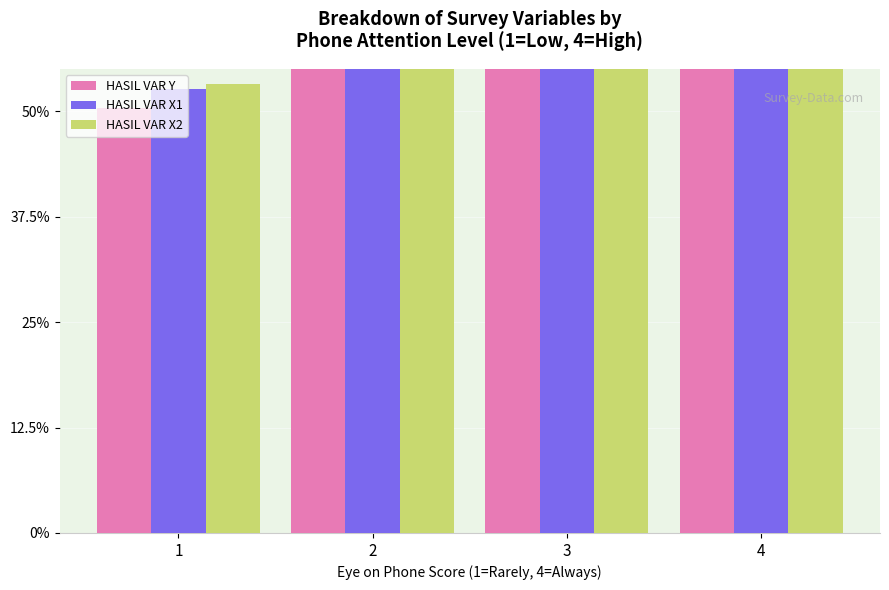

True or false: HASIL VAR X2 has a value of 85.8 at 4.

True